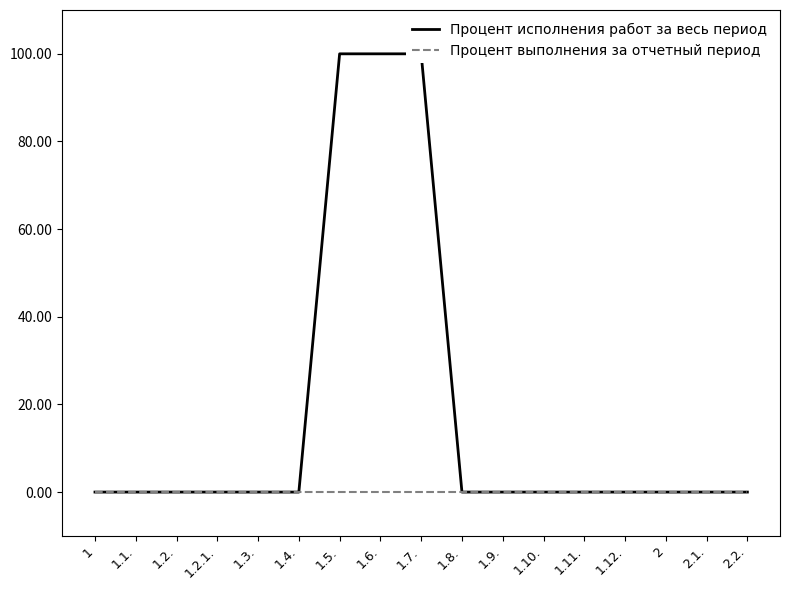

Which series has the largest range (max minus min)?

Процент исполнения работ за весь период